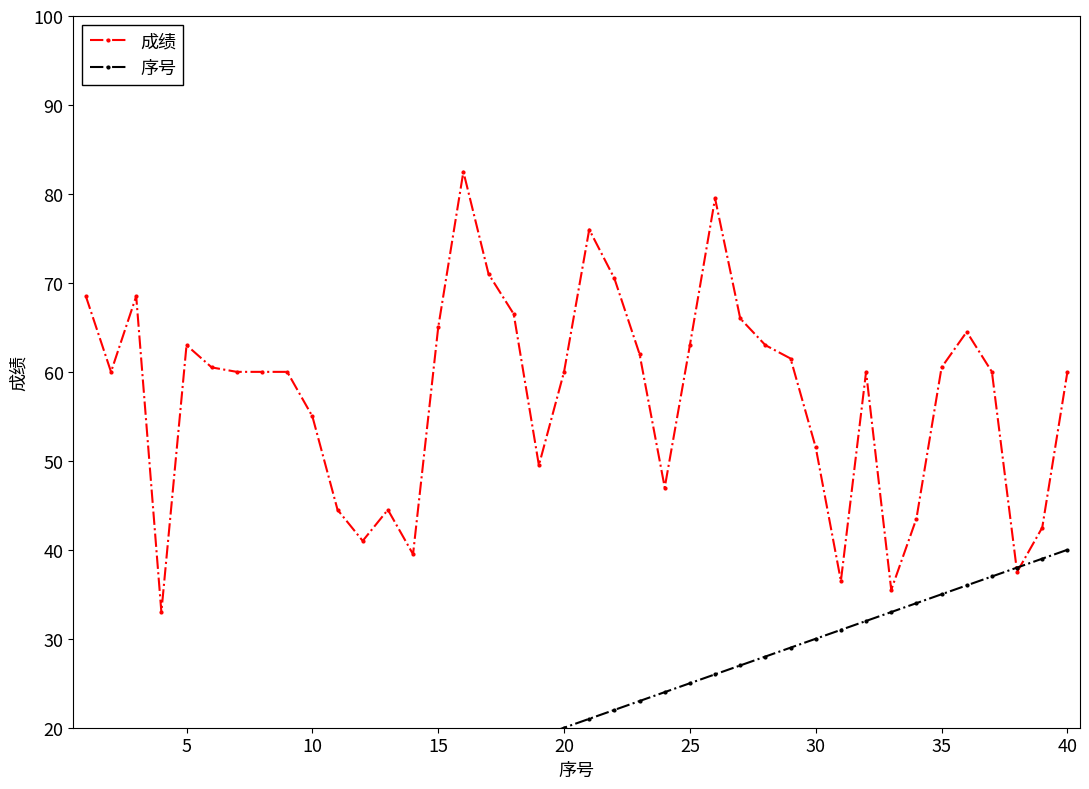

Does the chart display data point markers on the line(s)?

Yes